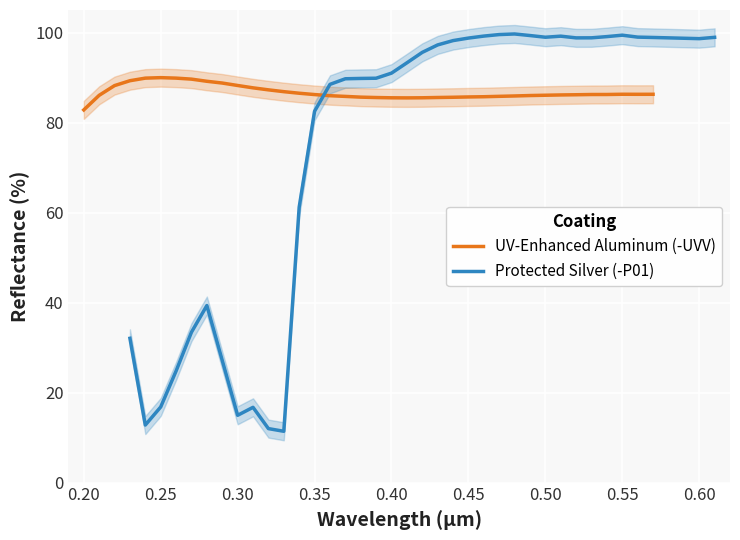

What are all the series names shown in the legend?

UV-Enhanced Aluminum (-UVV), Protected Silver (-P01)